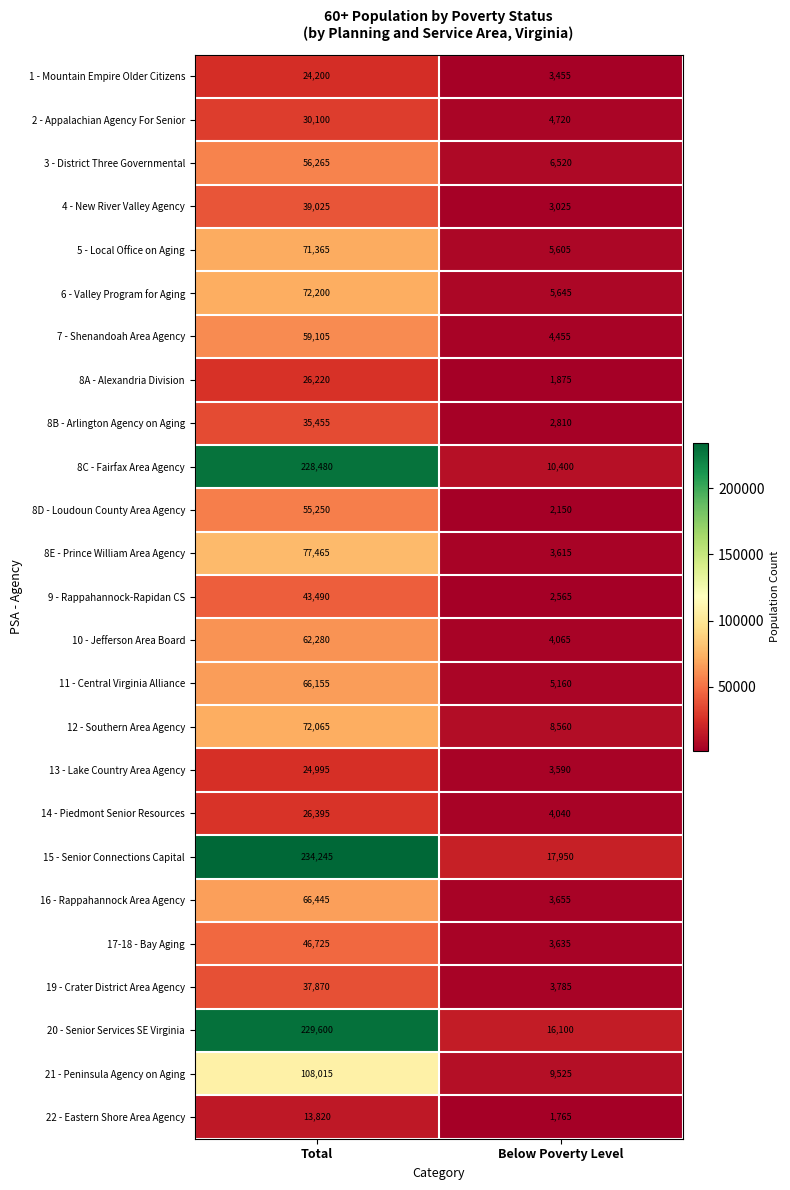

What is the difference between the 2 - Appalachian Agency For Senior values at Below Poverty Level and Total?

25380